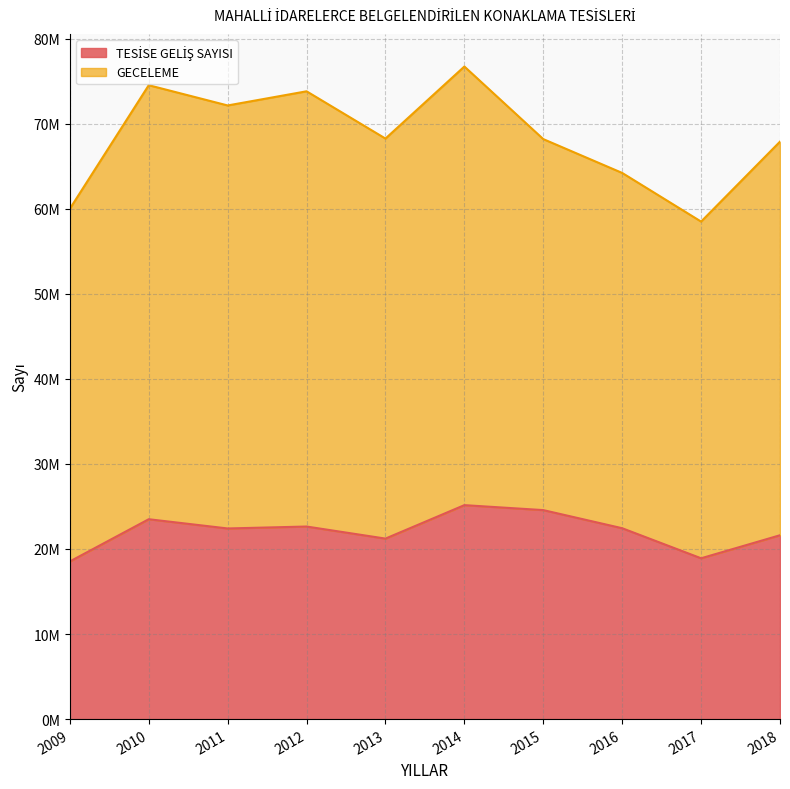

True or false: the data has more than 2 interior local peaks.

True